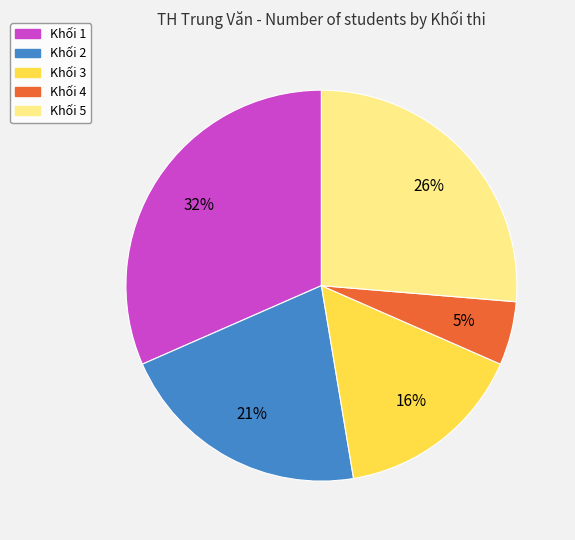

To the nearest percent, what is the average slice percentage?

20%